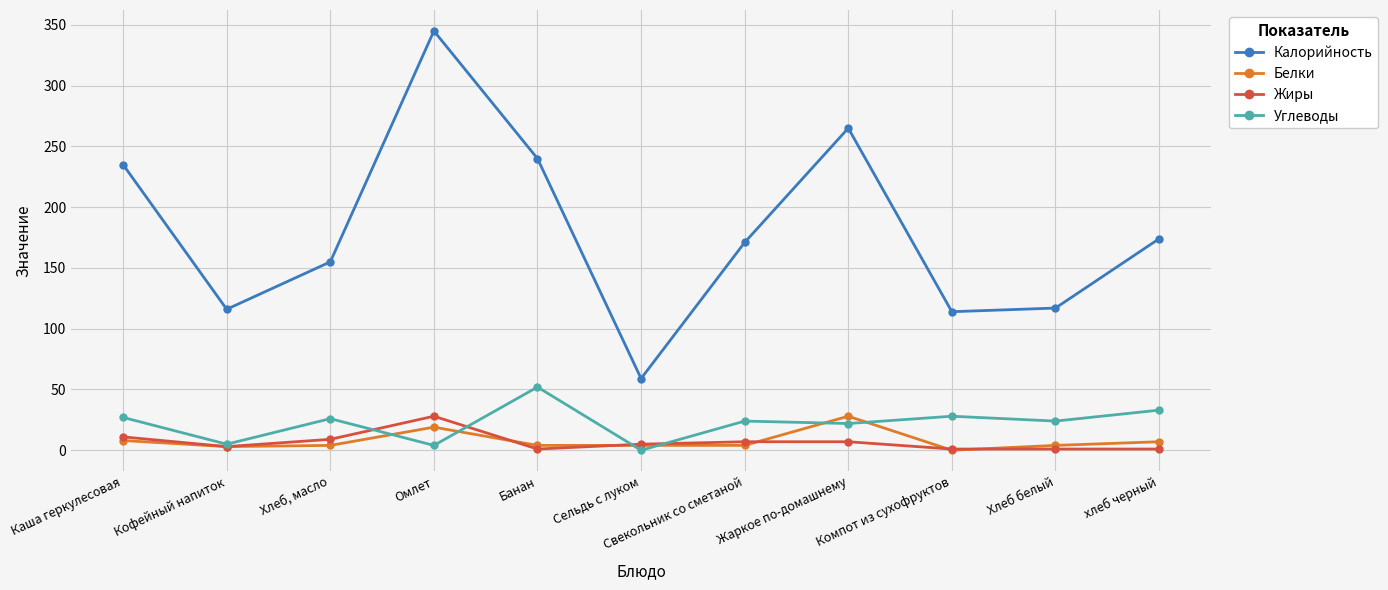

What is the label of the 2nd point from the left?

Кофейный напиток